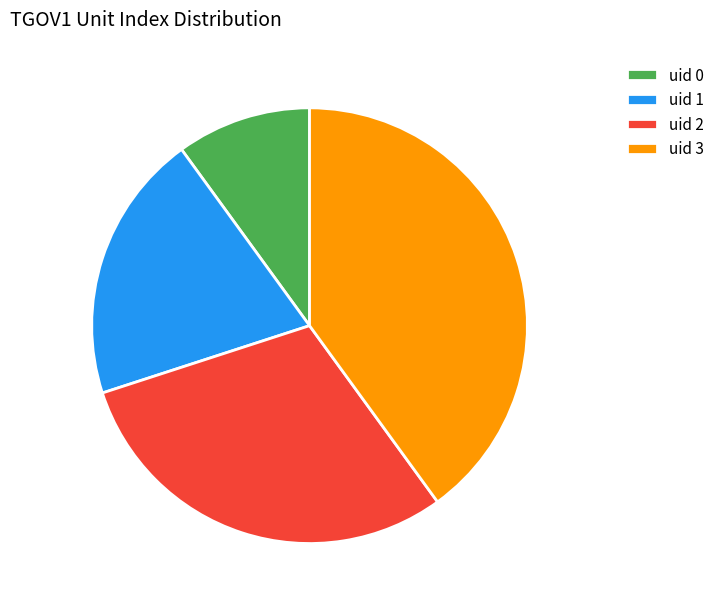

Is there a majority slice in this chart?

No